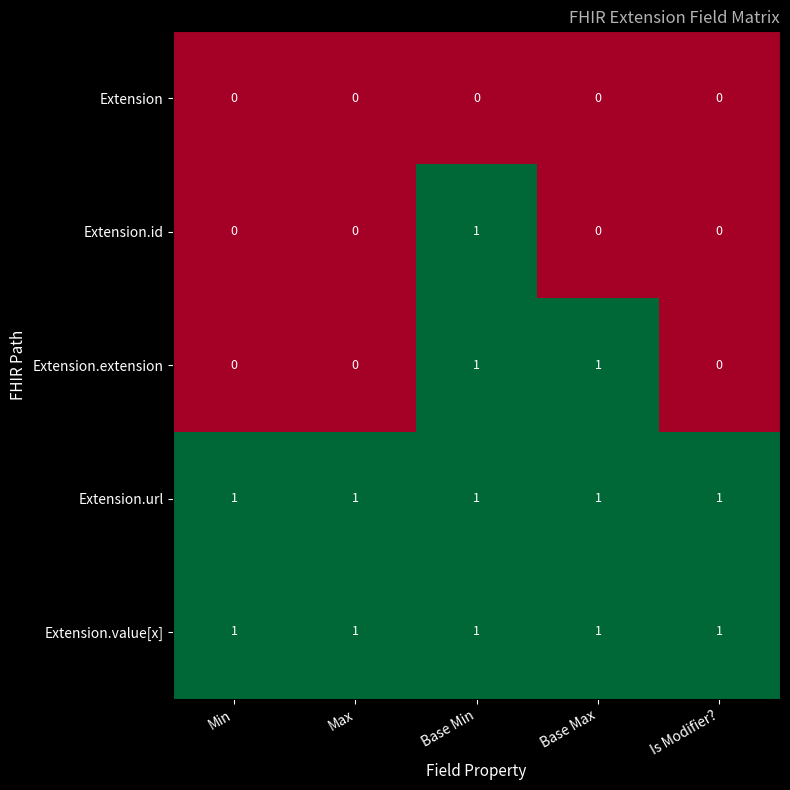

Between Min and Base Max, which series saw the biggest shift?

Extension.extension